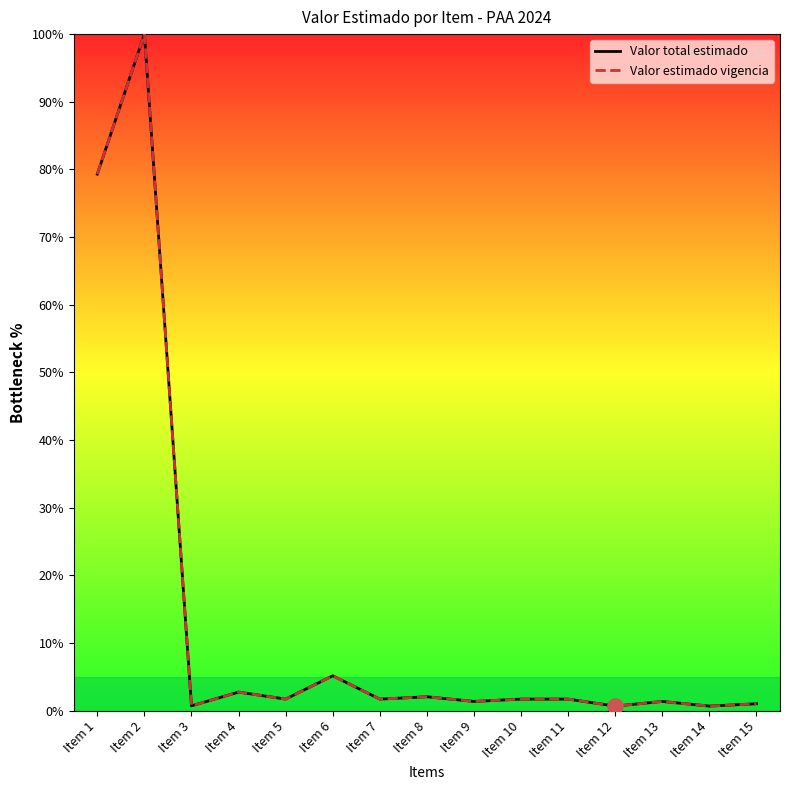

What is the total value across all series at Item 10?

3.4